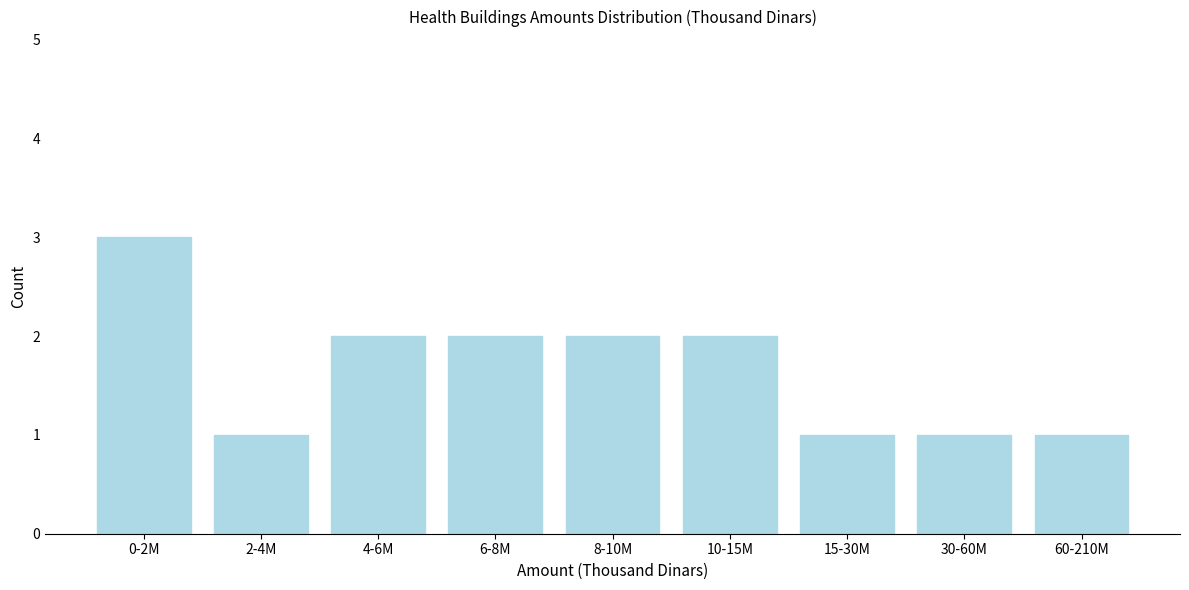

Reading right to left, list all the values displayed in this chart.

1	1	1	2	2	2	2	1	3